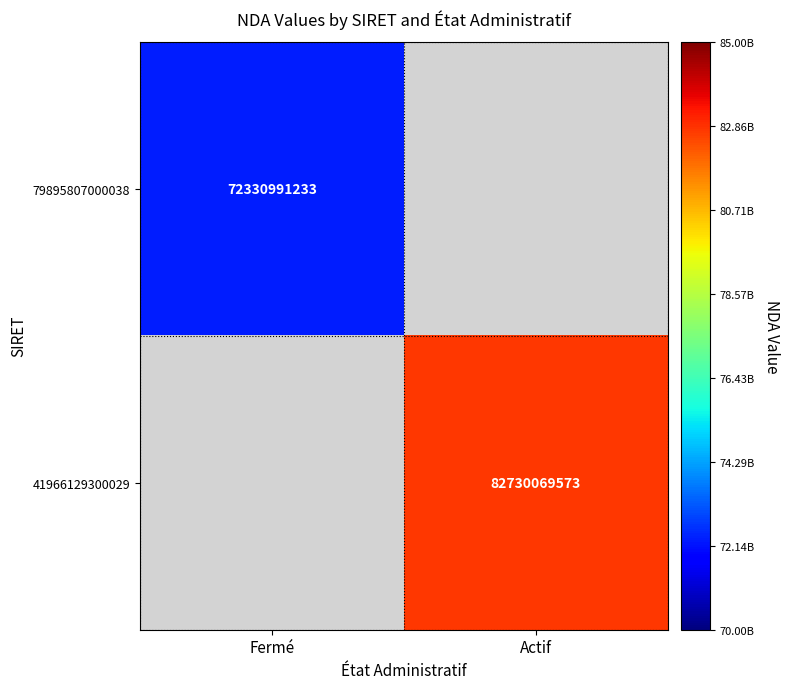

Which category has the highest value across all series?

Actif